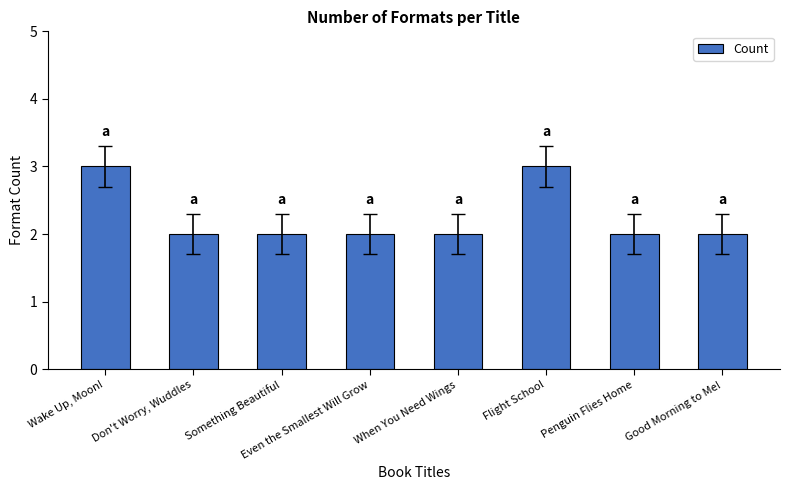

What position from the left is Even the Smallest Will Grow?

4